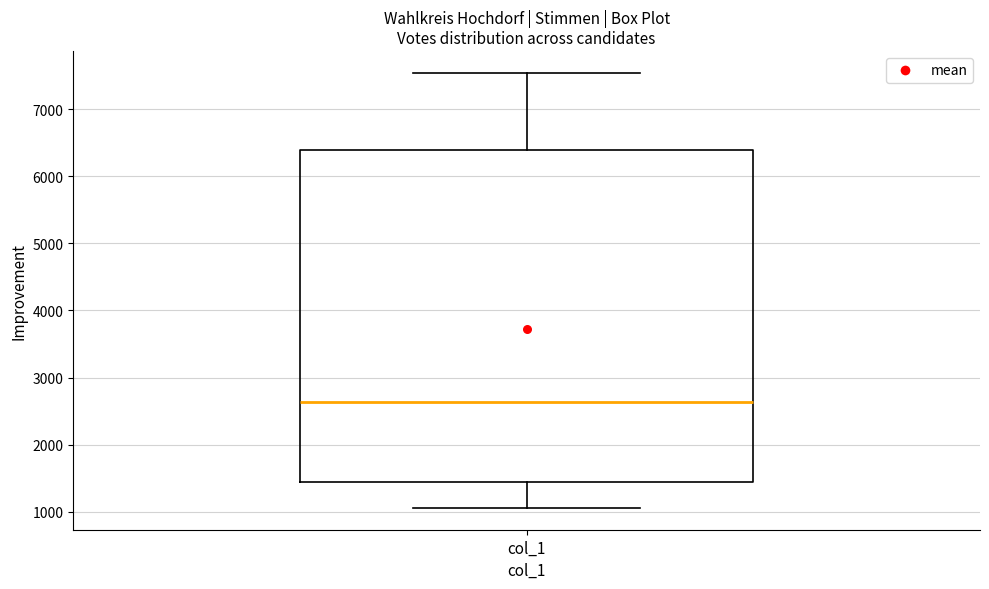

Transcribe this box plot: give where the median line is, the range the box spans, and where the two whiskers end, as read against the y-axis. The values are not printed on the chart, so give them approximately, as read against the axis.

median 2600, box 1400 to 6400, whiskers 1100 to 7500